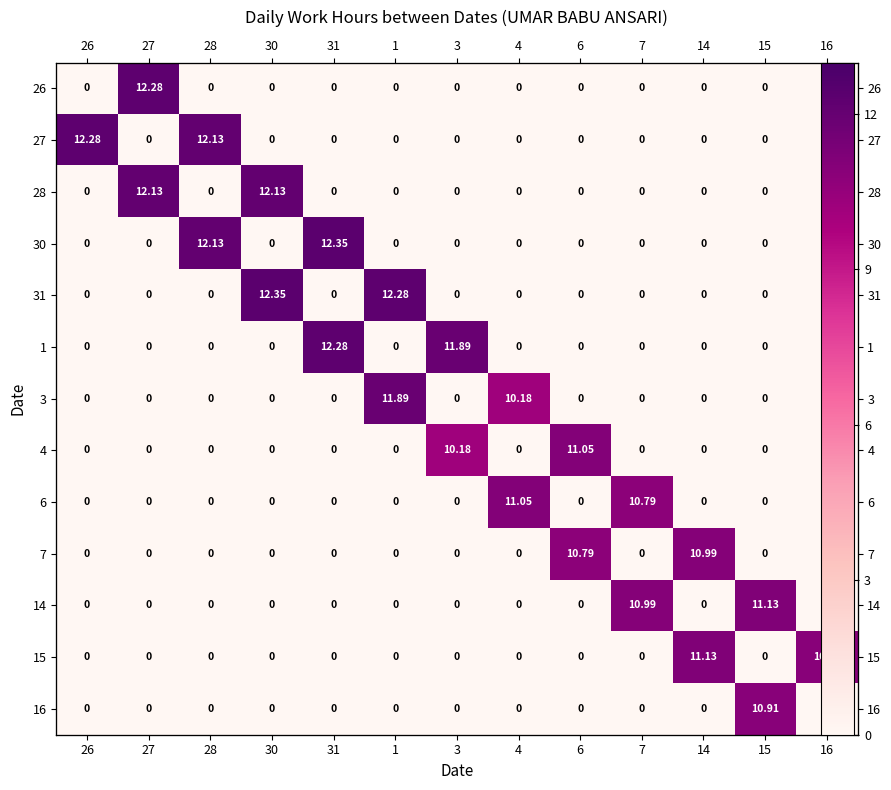

Where is 4 nearest to the value 5?

26